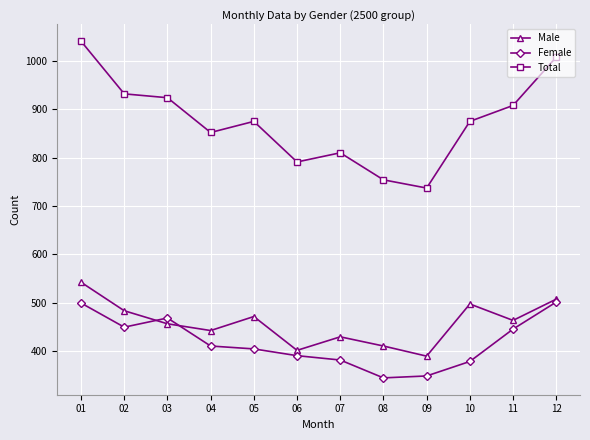

What is the sum of the Female values at 02 and 12?

950